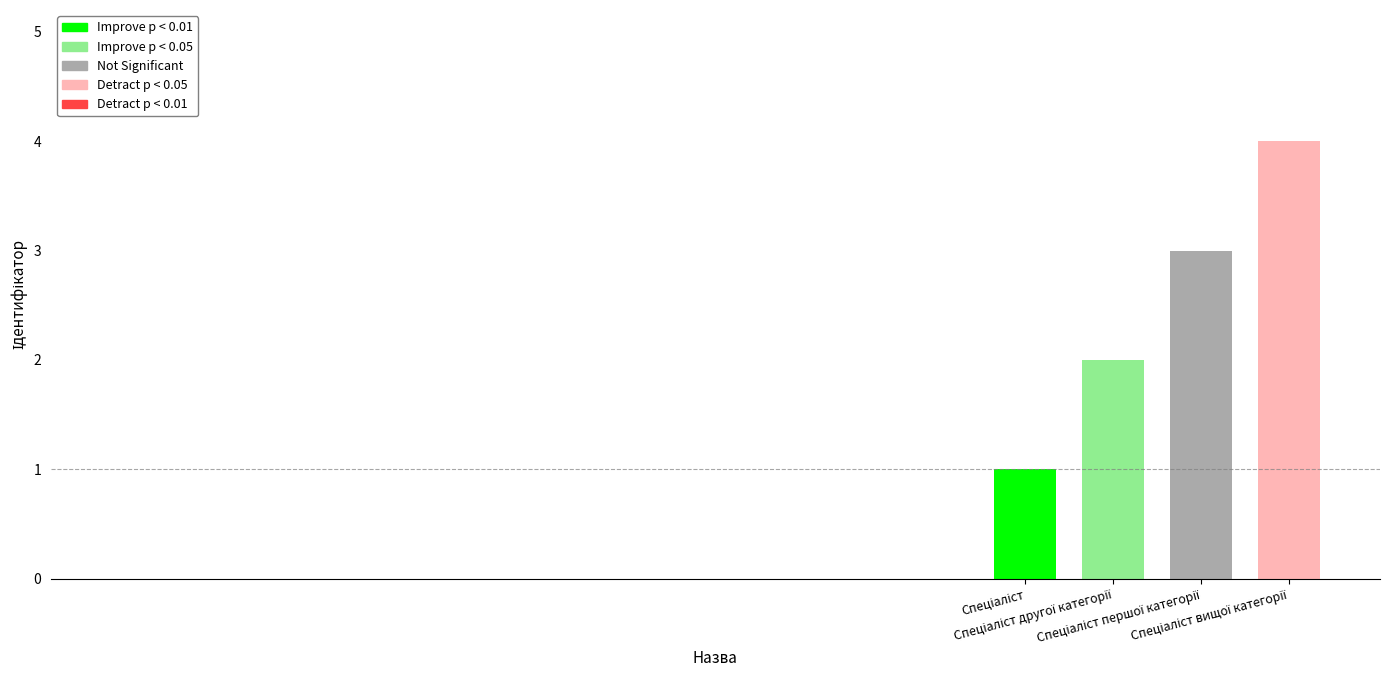

Which label corresponds to the smallest value in the chart?

Спеціаліст